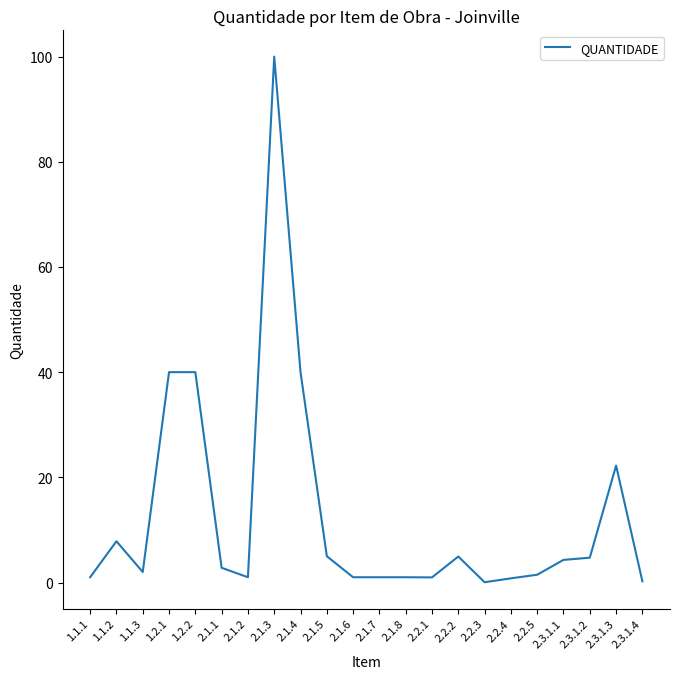

What is the minimum value shown in the chart?

0.1